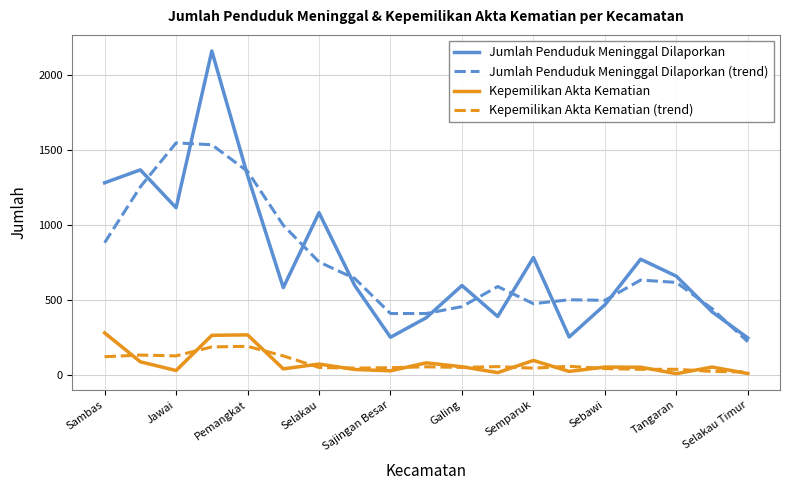

What is the highest value of the Jumlah Penduduk Meninggal Dilaporkan series?

2157.0